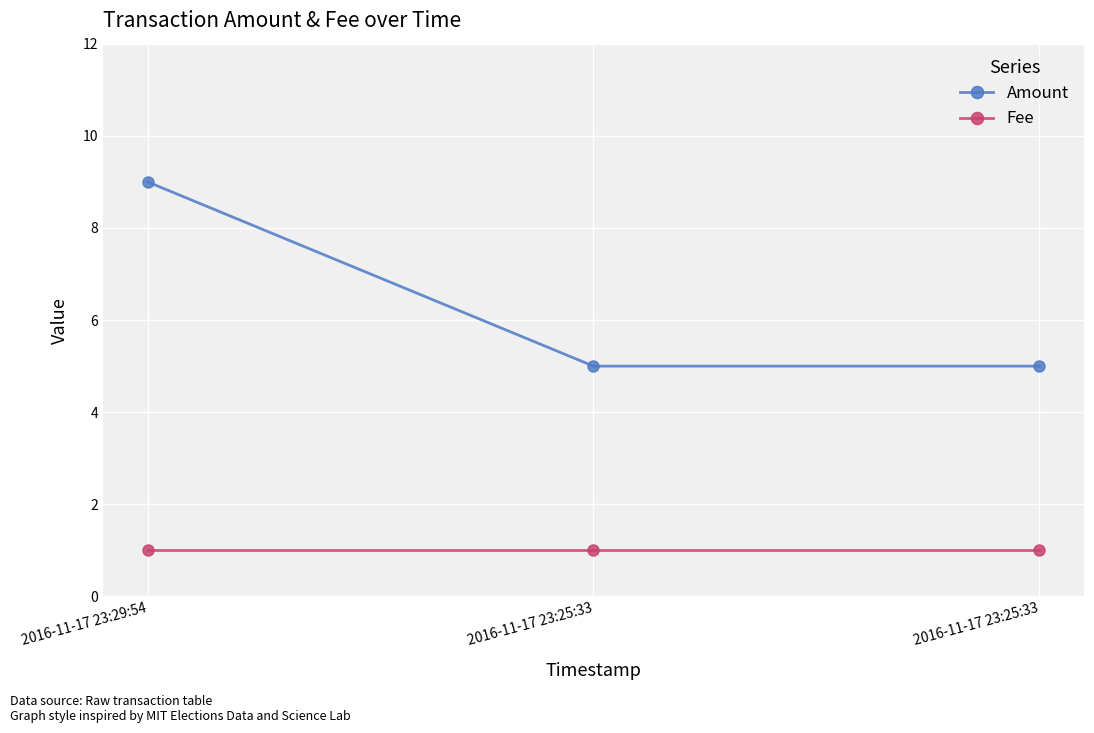

List the series in order of their overall mean, highest first.

Amount, Fee